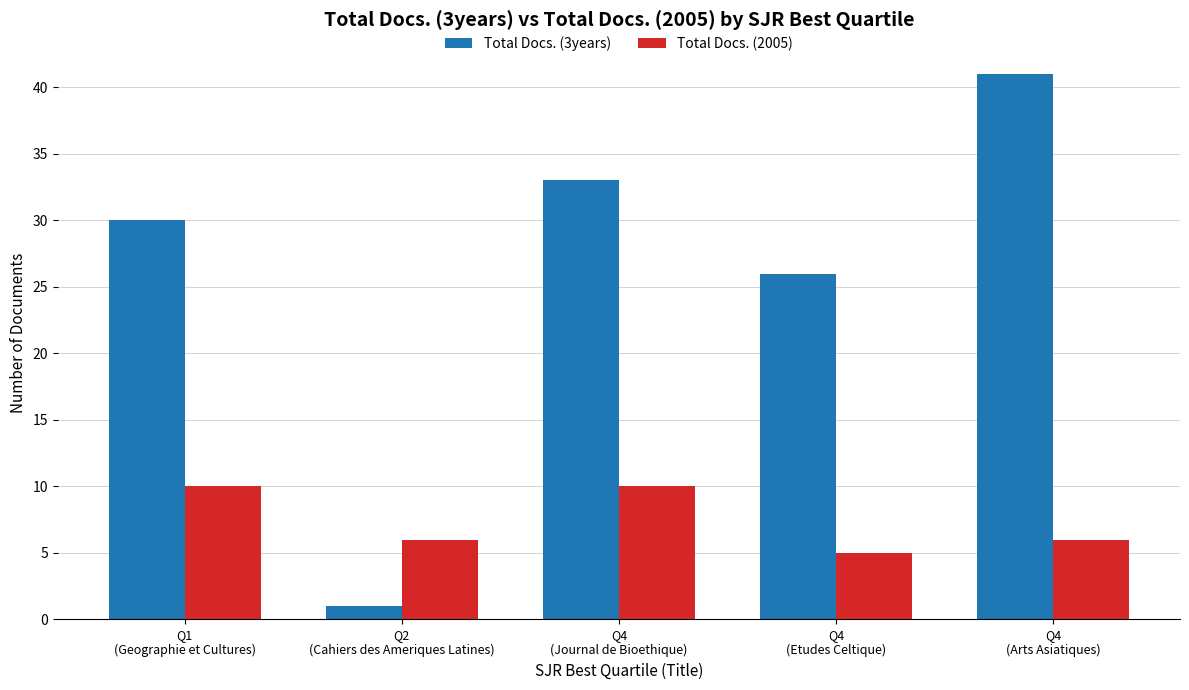

What is the difference between the Total Docs. (2005) values at Q1
(Geographie et Cultures) and Q2
(Cahiers des Ameriques Latines)?

4